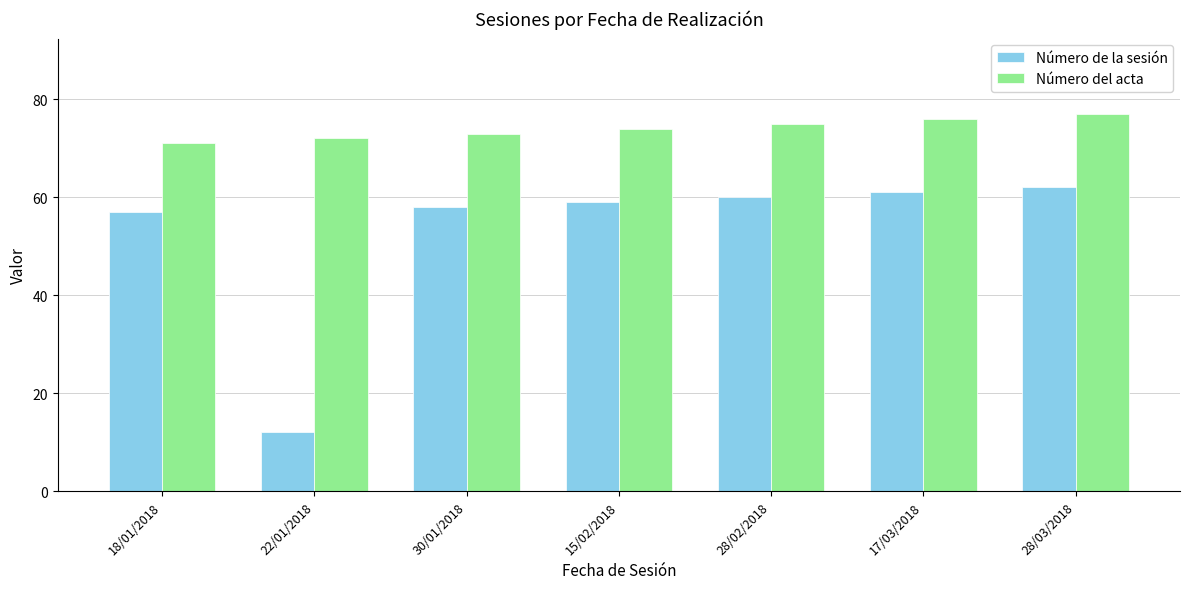

How many groups of bars are there?

7